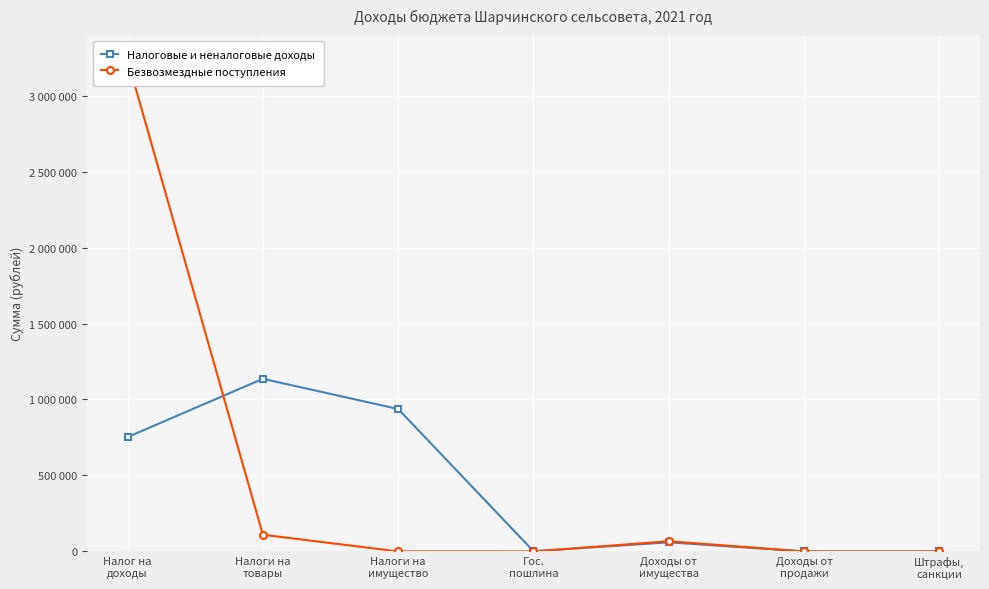

In Налоговые и неналоговые доходы, how many points are lower than both neighbors (excluding endpoints)?

1